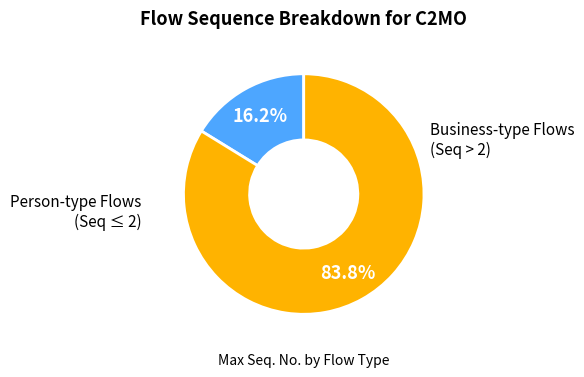

Is there a majority slice in this chart?

Yes